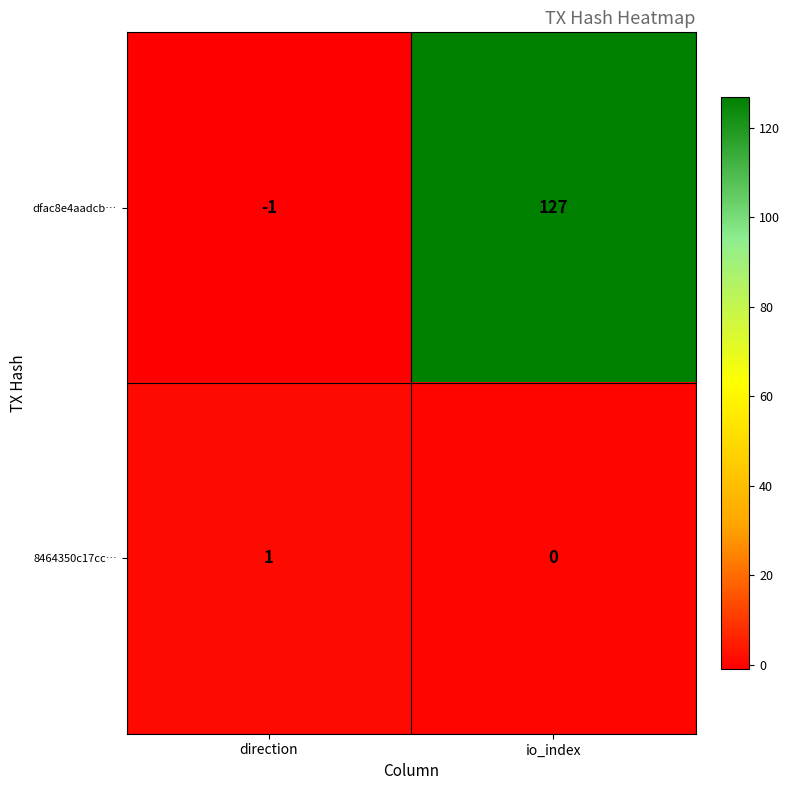

Reading left to right, extract all data points from this chart.

dfac8e4aadcb…: -1	127
8464350c17cc…: 1	0